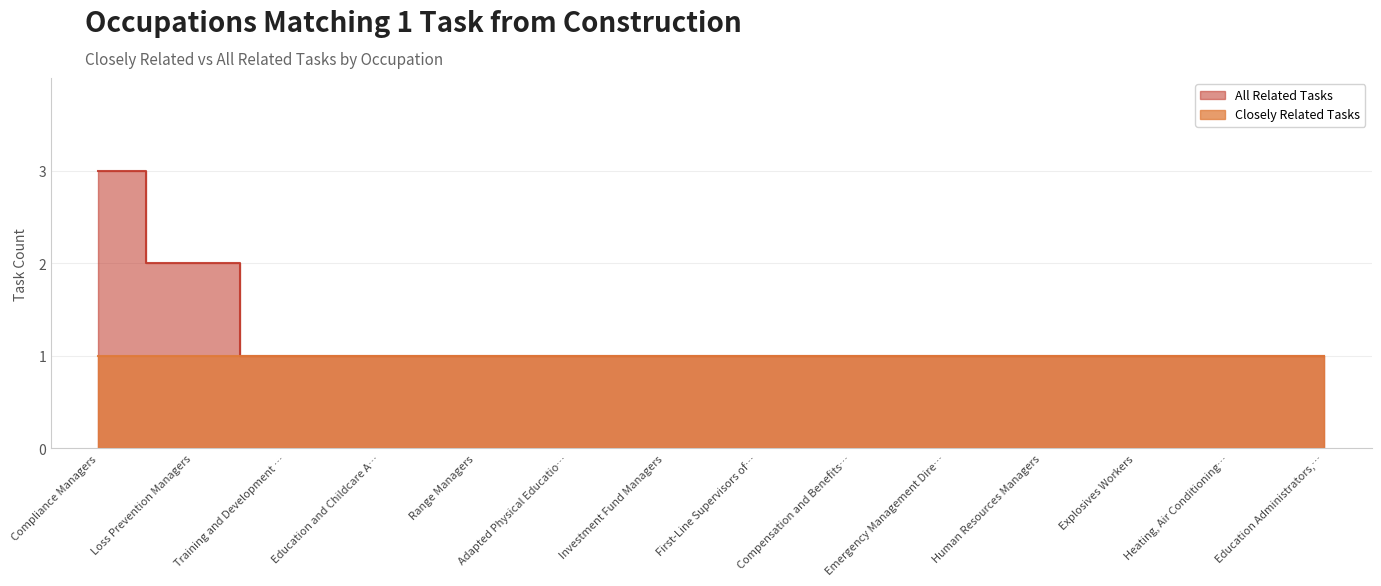

Rank the categories by value from highest to lowest.

Compliance Managers, Loss Prevention Managers, Training and Development …, Education and Childcare A…, Range Managers, Adapted Physical Educatio…, Investment Fund Managers, First-Line Supervisors of…, Compensation and Benefits…, Emergency Management Dire…, Human Resources Managers, Explosives Workers, Heating, Air Conditioning…, Education Administrators,…